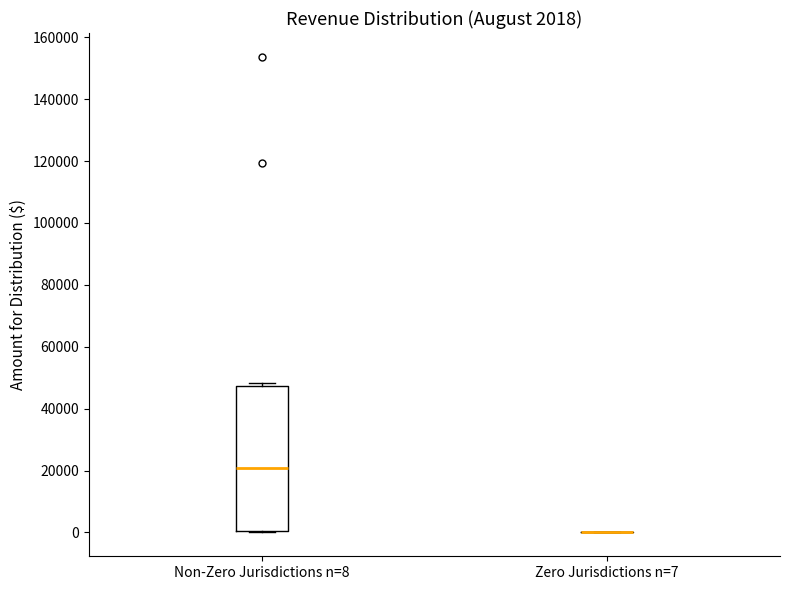

Comparing the boxes themselves (not the whiskers), which one is the tallest?

Non-Zero Jurisdictions n=8